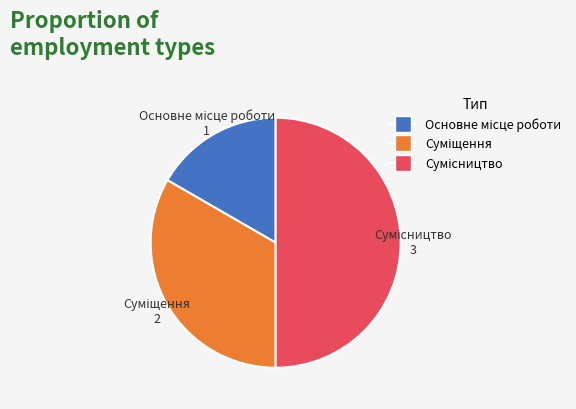

To the nearest percent, what is the difference between the largest and smallest slice percentages?

33%